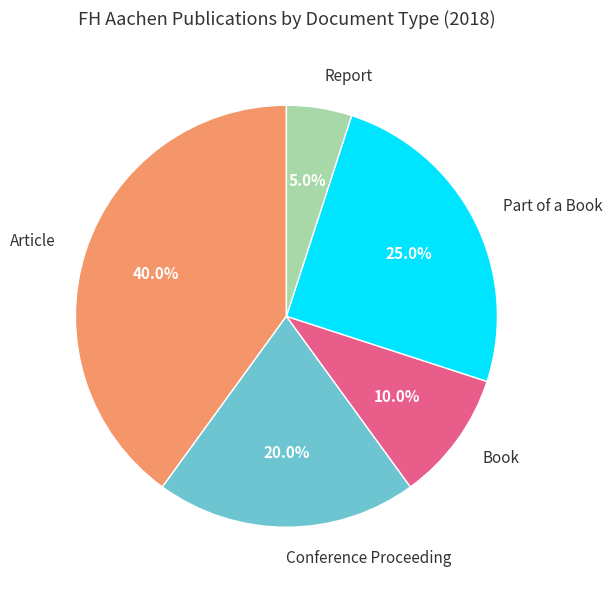

Is there any slice that represents more than half of the pie?

No